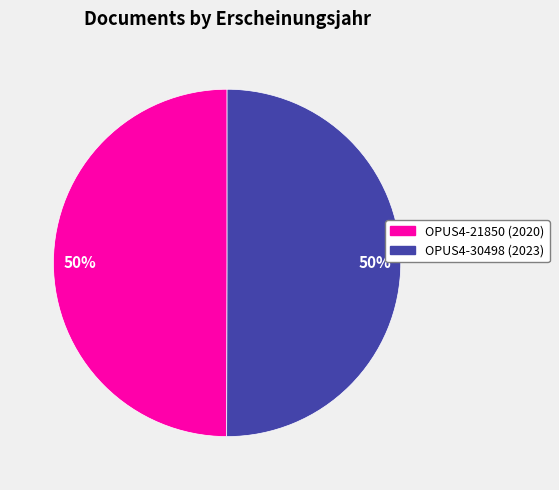

How many segments does this pie chart have?

2